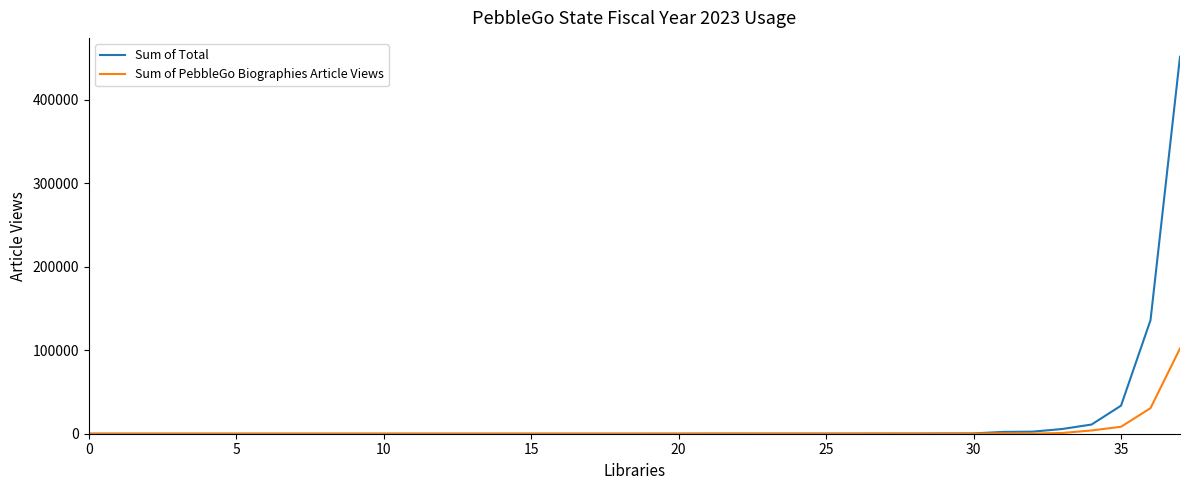

What is the maximum value shown in the chart?

451625